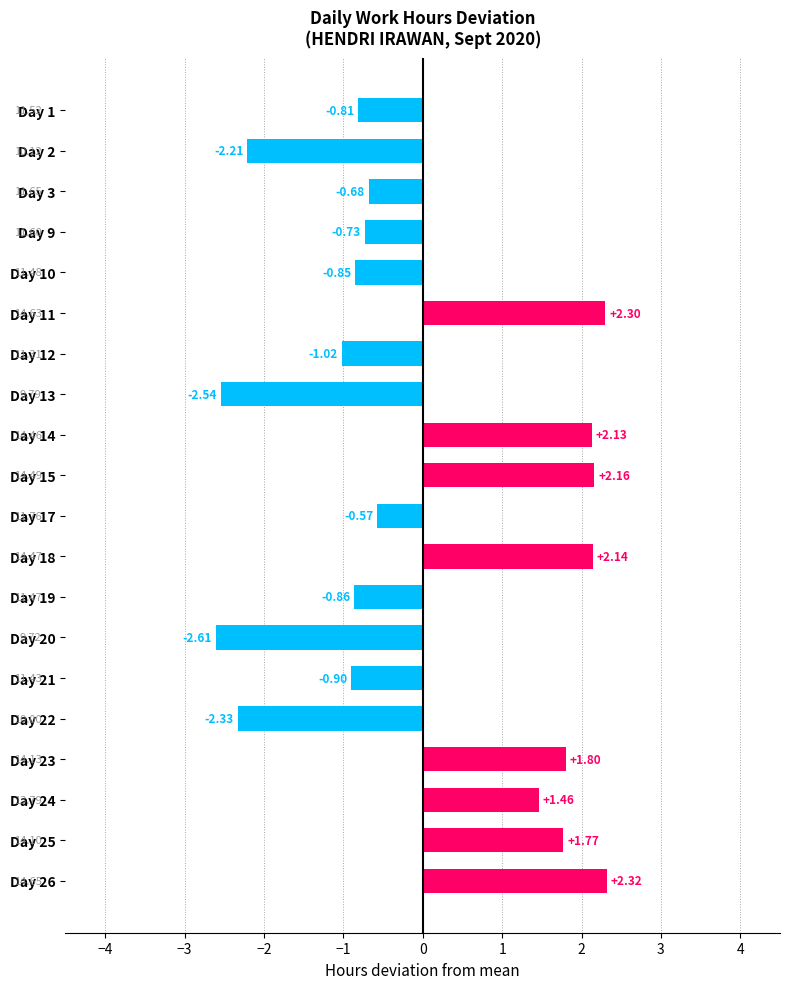

What is the difference between the second highest and second lowest values?

4.8